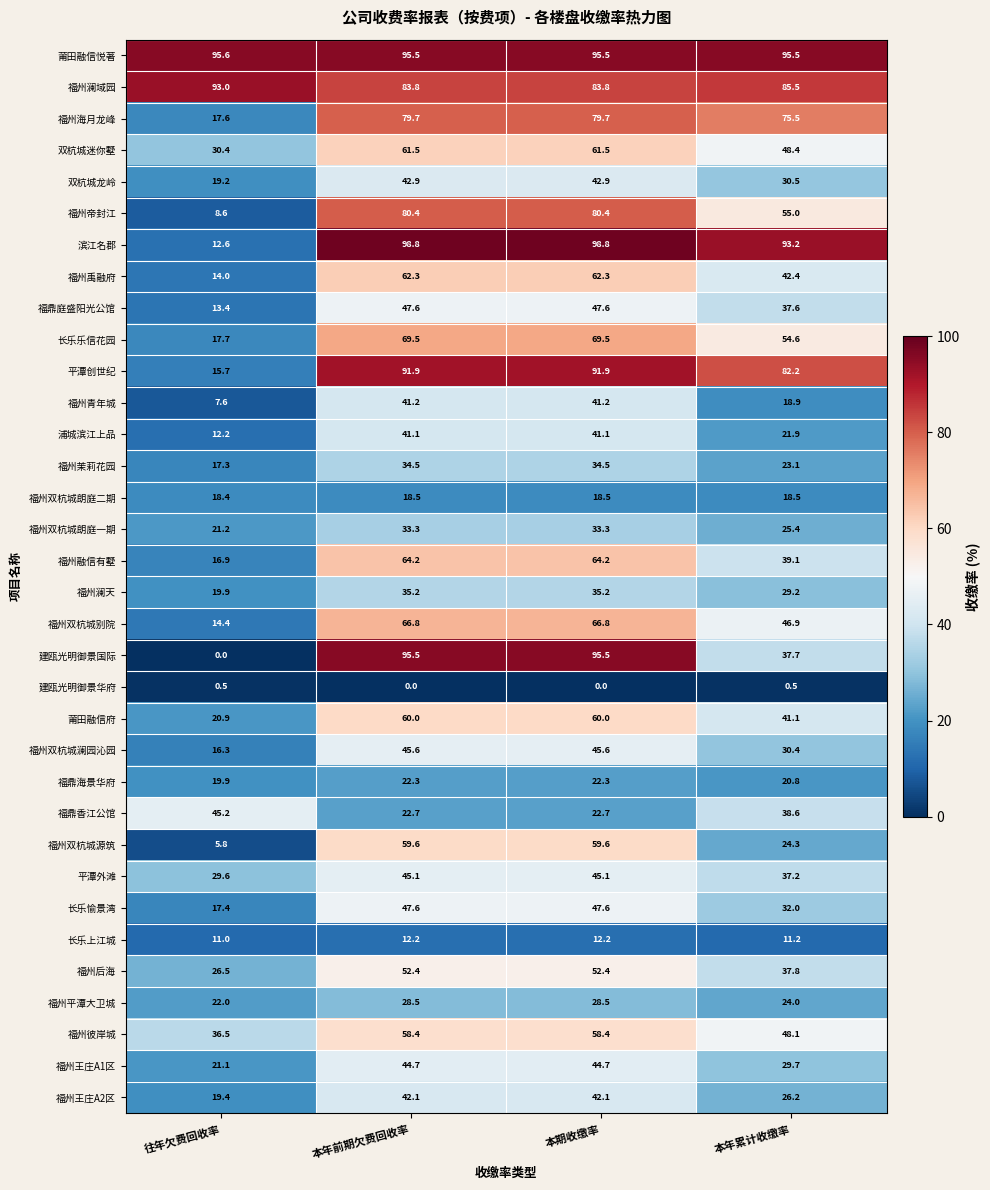

What is the maximum value for 平潭创世纪?

91.9